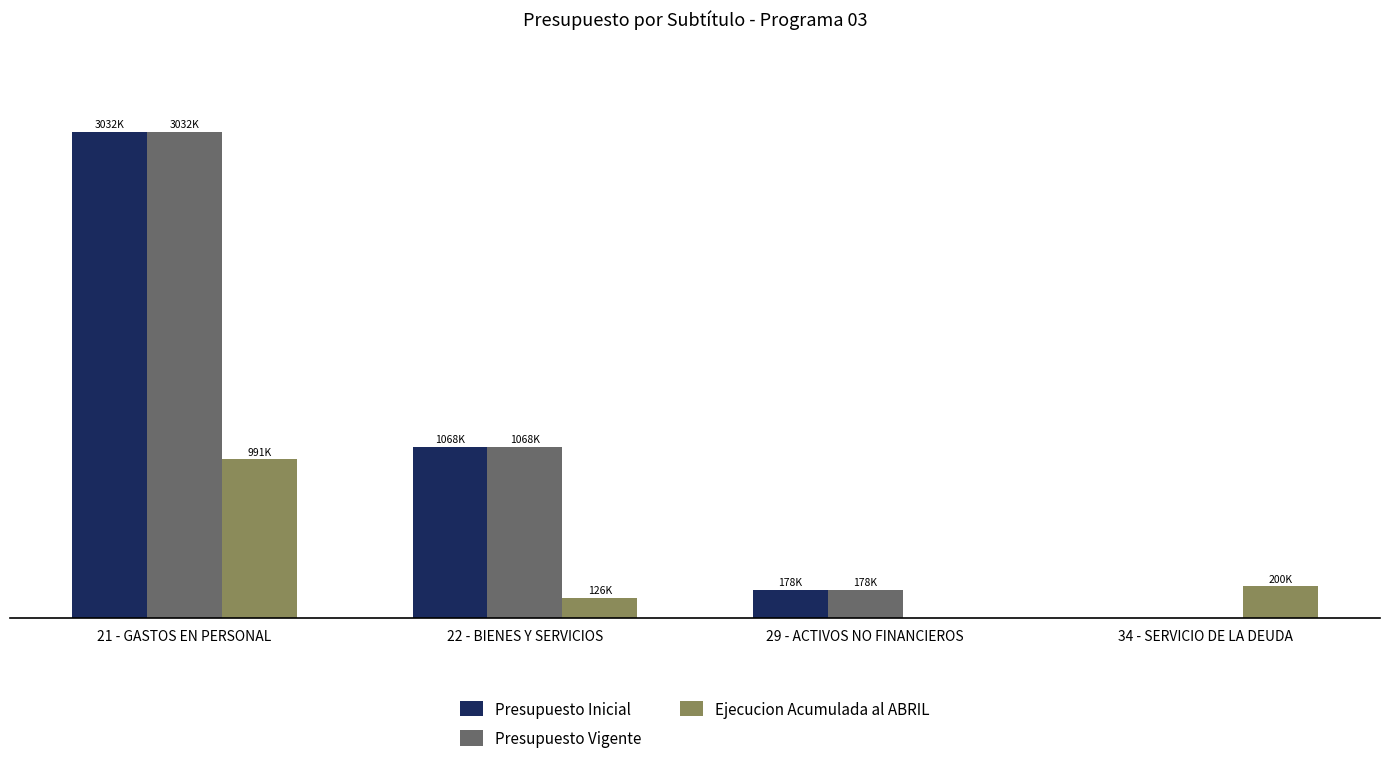

Are the bars grouped side by side (vs. stacked)?

Yes